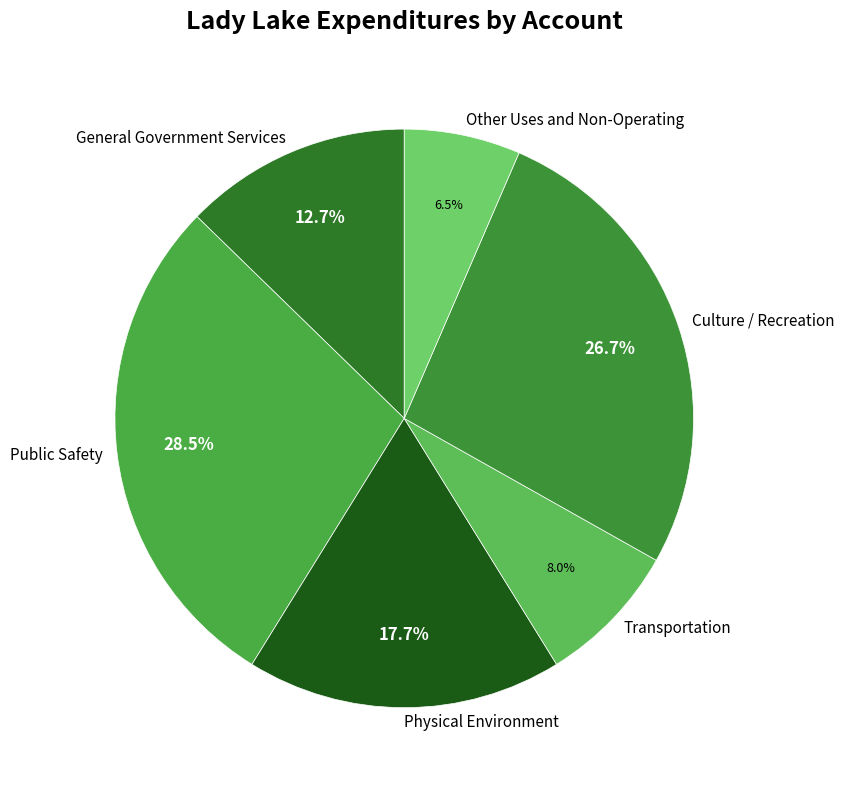

True or false: General Government Services accounts for 13% of the total.

True